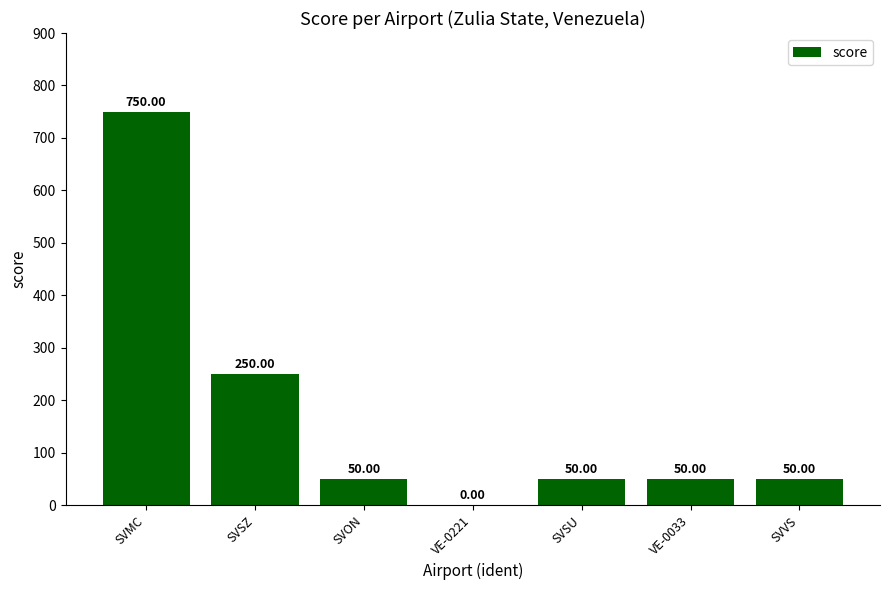

Reading left to right, transcribe all the data shown in this chart.

750	250	50	0	50	50	50